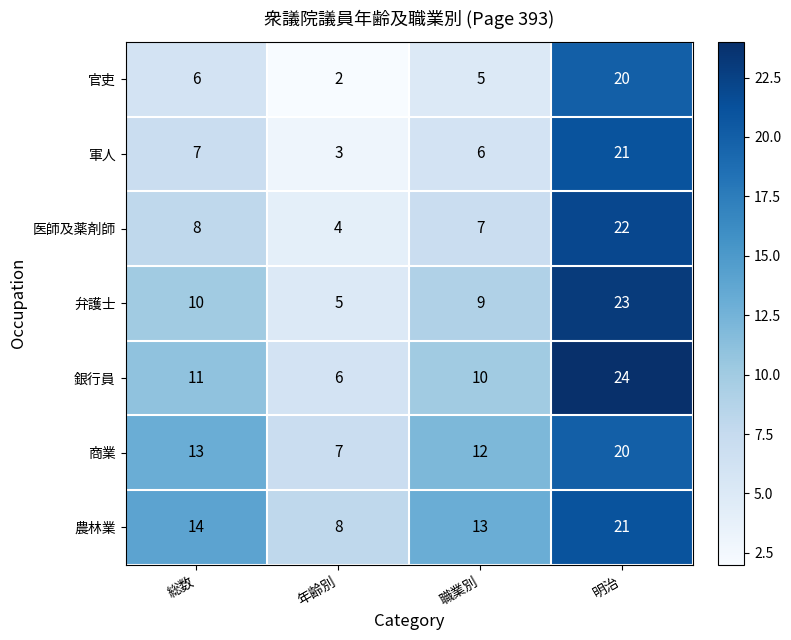

Where is 軍人 nearest to the value 12?

総数